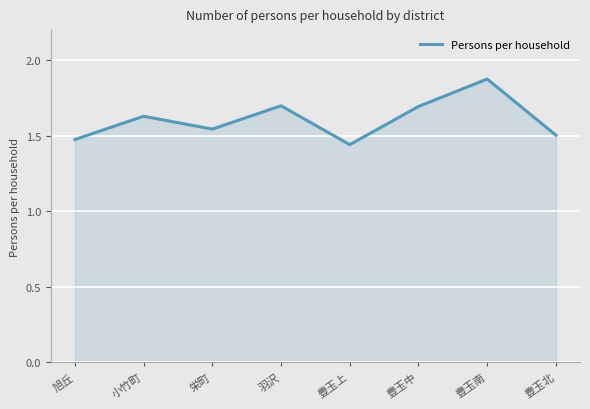

How many lines are shown in the chart?

1